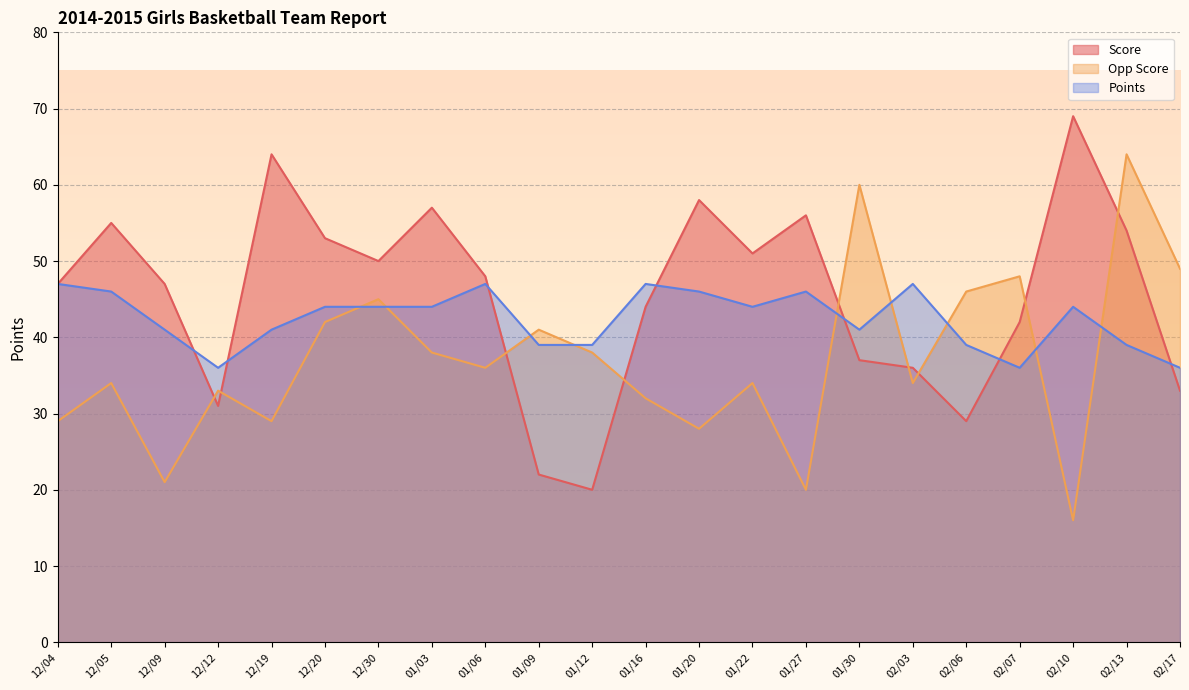

Rank the series by their average value, from highest to lowest.

Score, Points, Opp Score